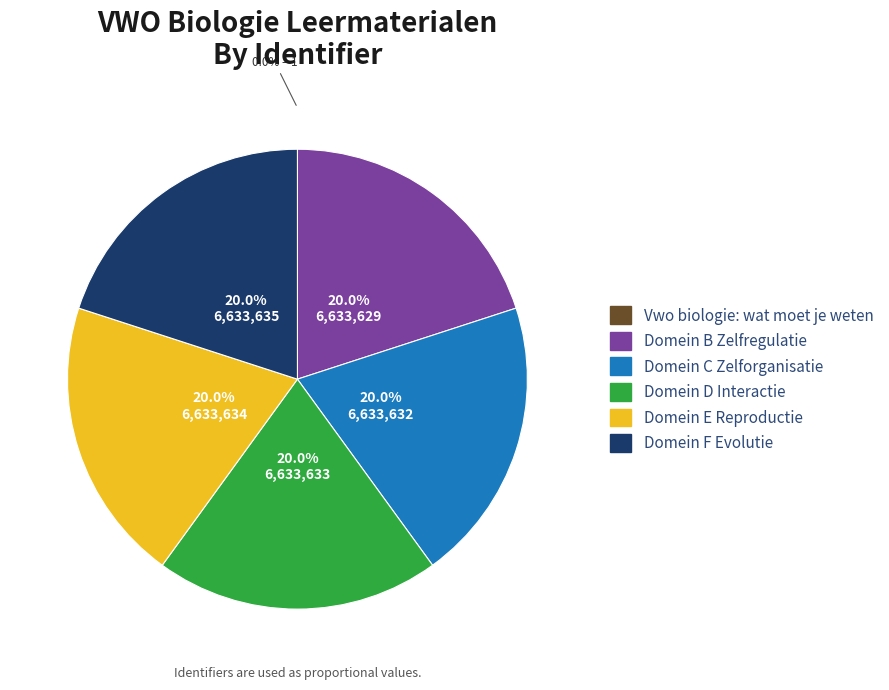

Is the sum of Domein B Zelfregulatie and Domein D Interactie greater than half?

No